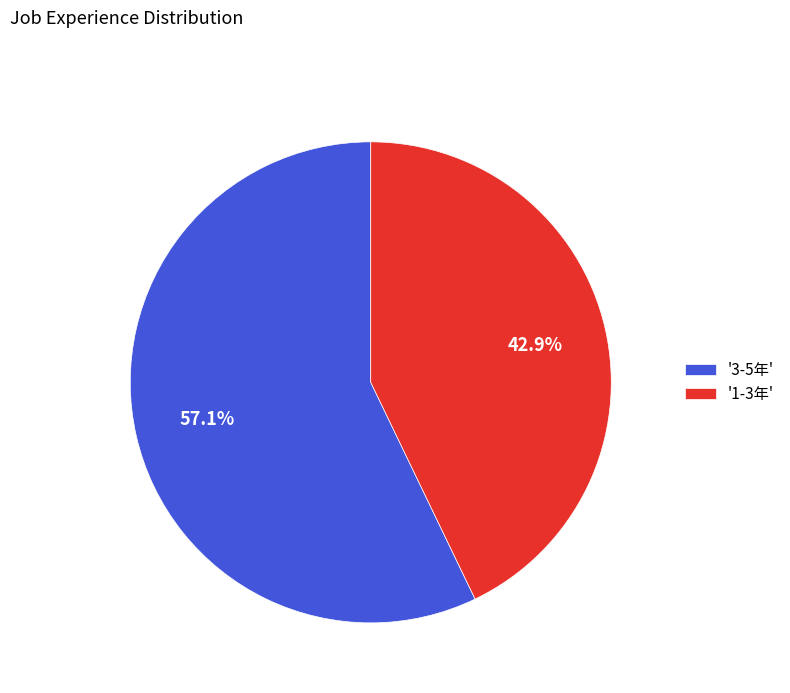

Is there a majority slice in this chart?

Yes